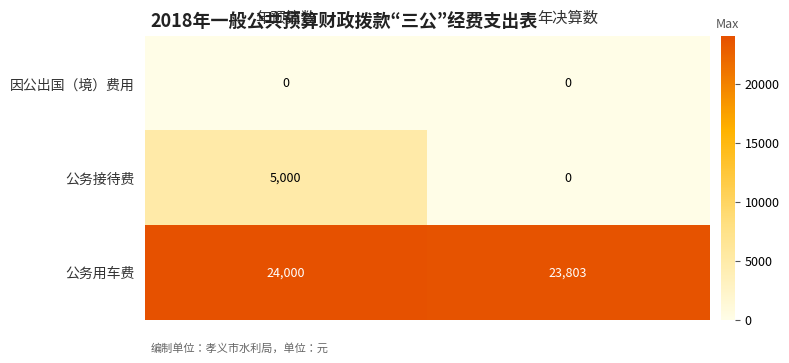

Read the 公务用车费 value at 年预算数, to the nearest 5.

24000